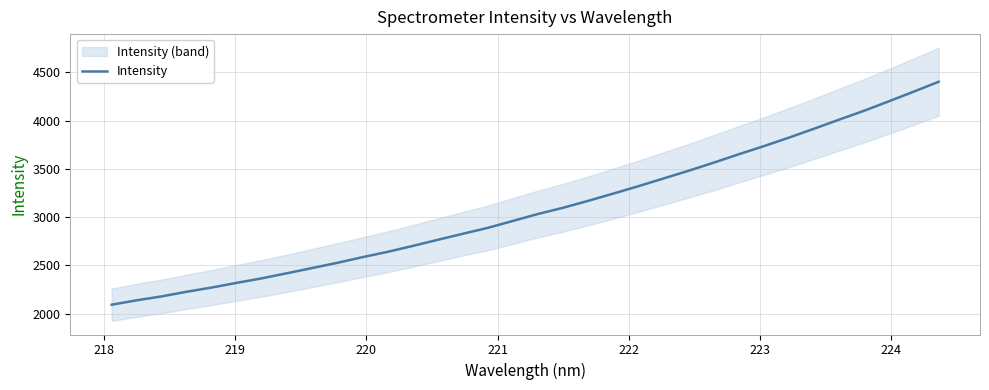

What is the minimum value for Intensity?

2091.7